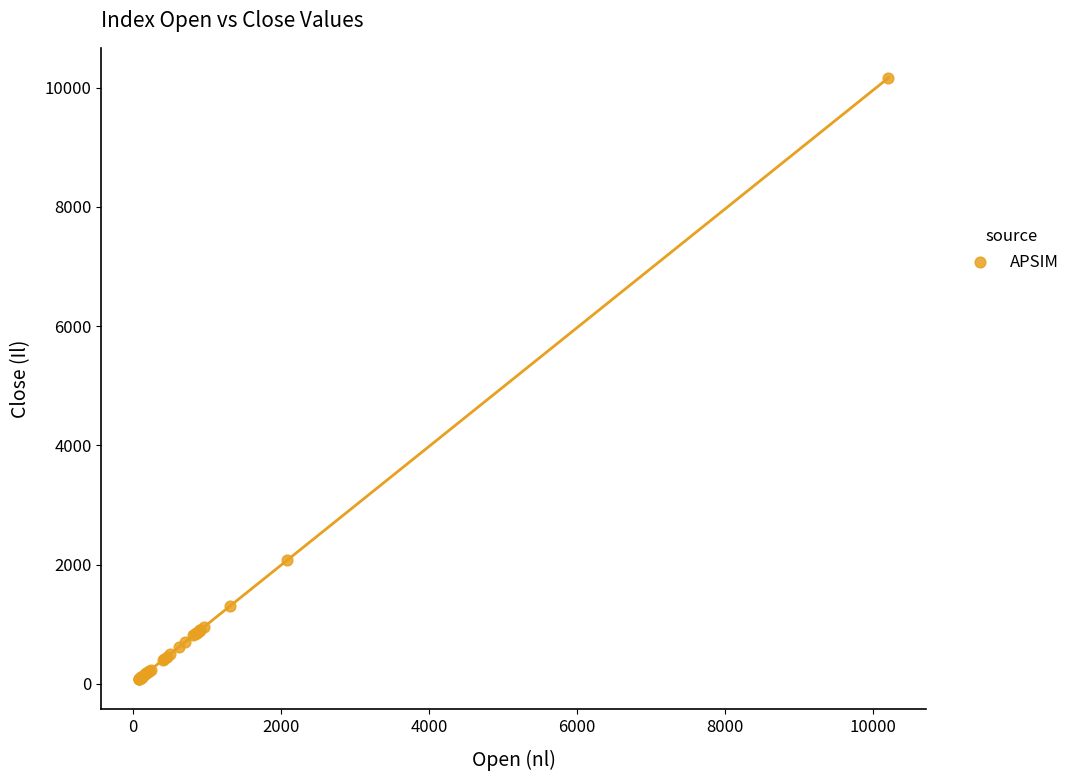

What Y value in the scatter plot is closest to 5121?

2083.4